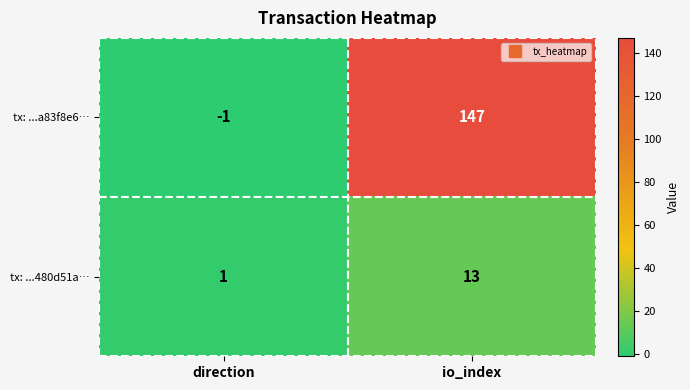

At how many categories does at least one series exceed 87?

1